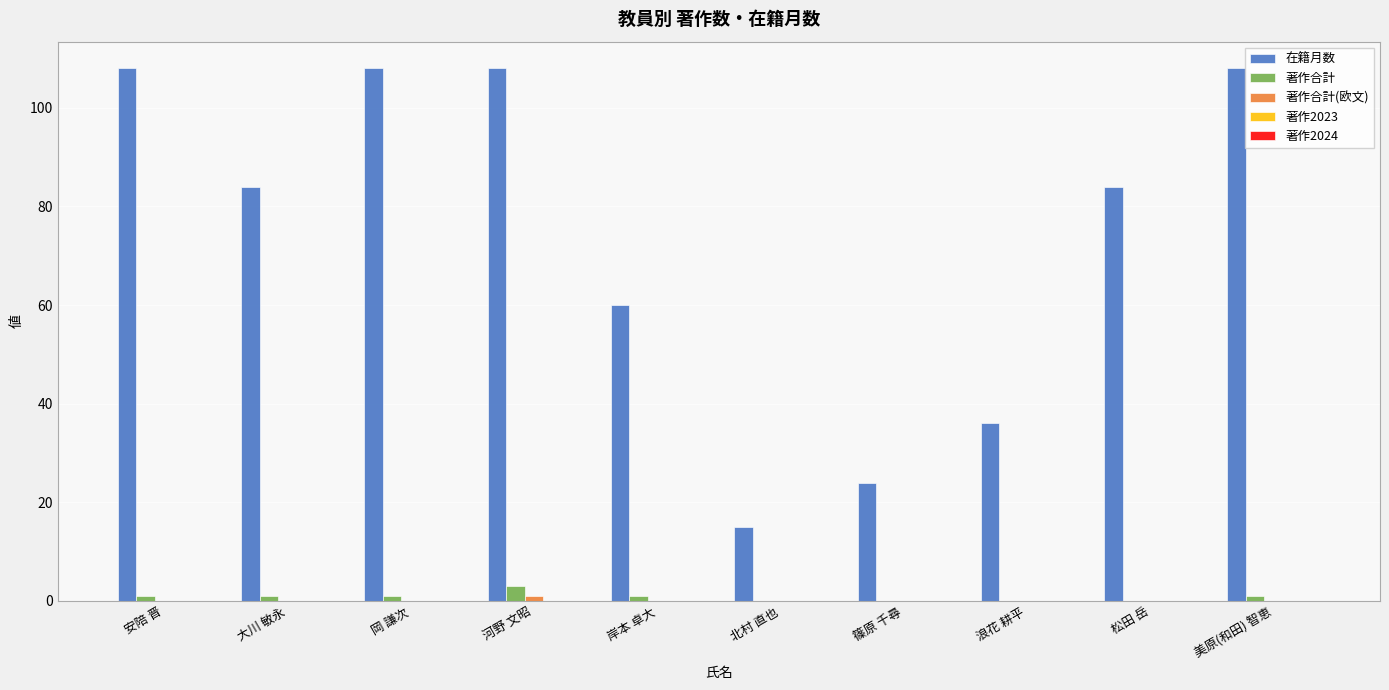

Does the chart contain stacked bars?

No